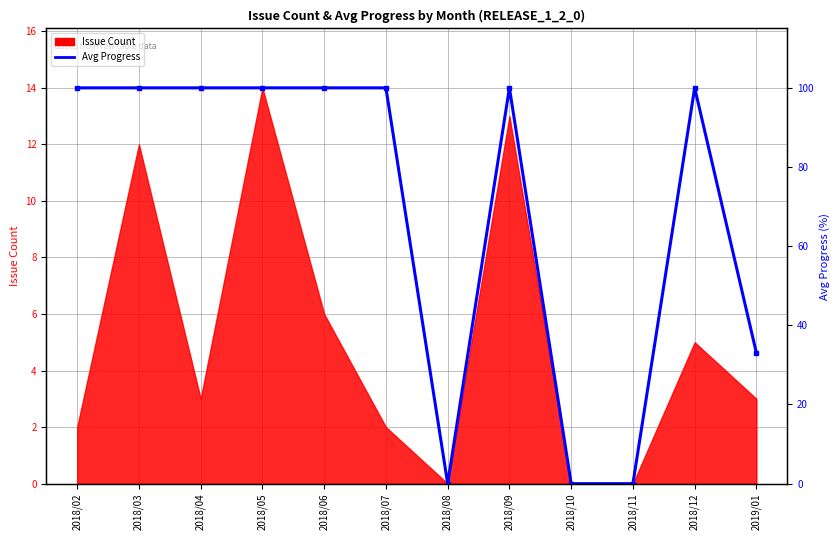

How many lines are shown in the chart?

1